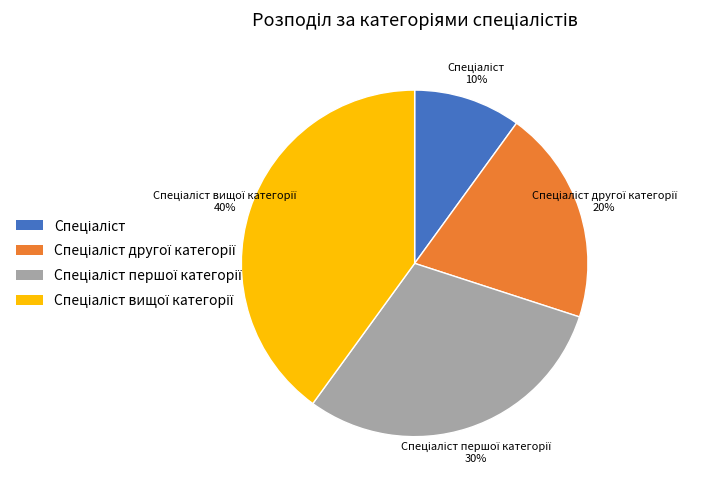

To the nearest percent, what is the average slice percentage?

25%